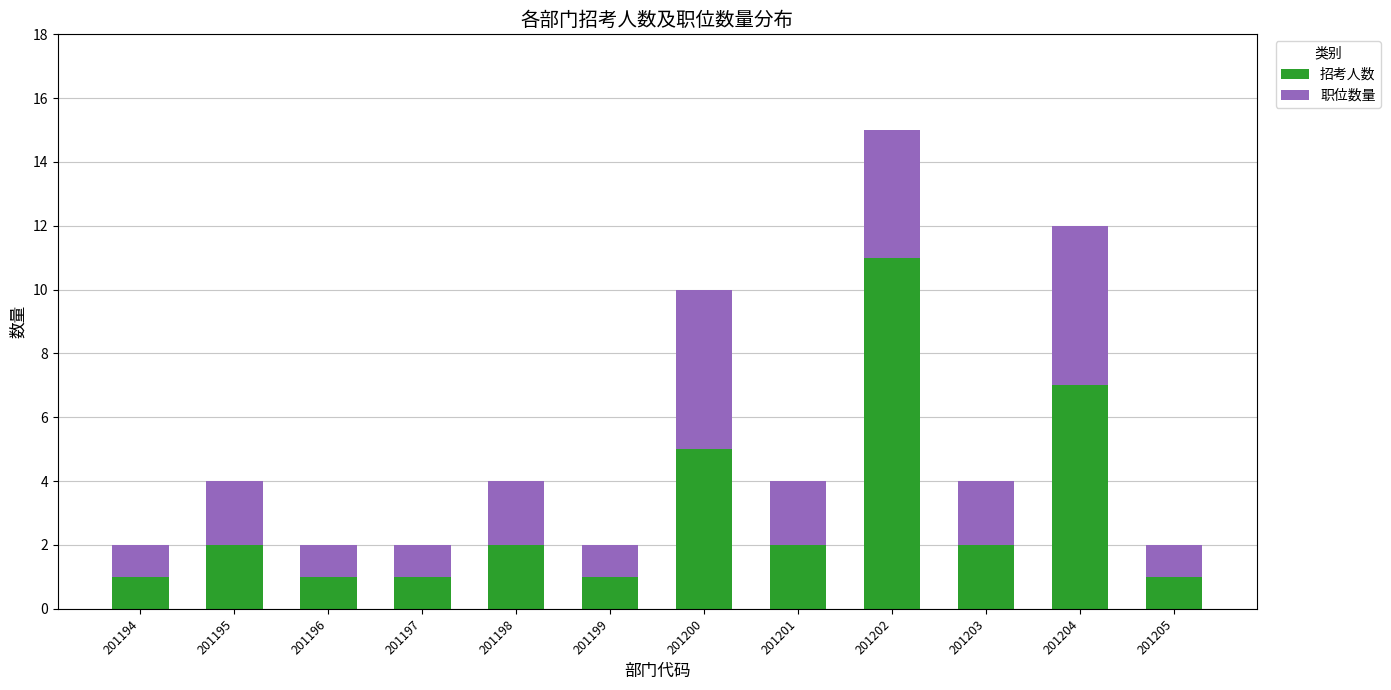

What is the total value across all series at 201201?

4